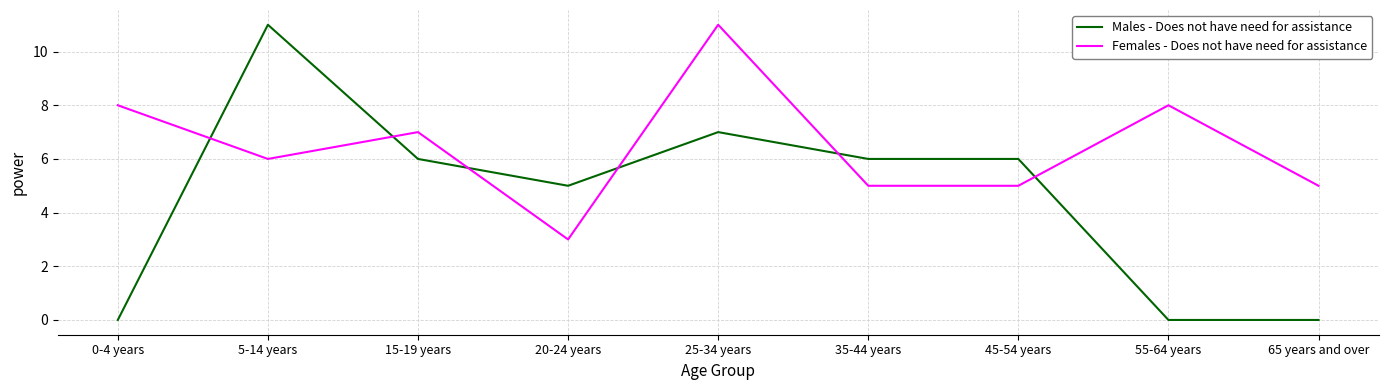

Between which two adjacent categories do Females - Does not have need for assistance and Males - Does not have need for assistance first intersect?

0-4 years and 5-14 years